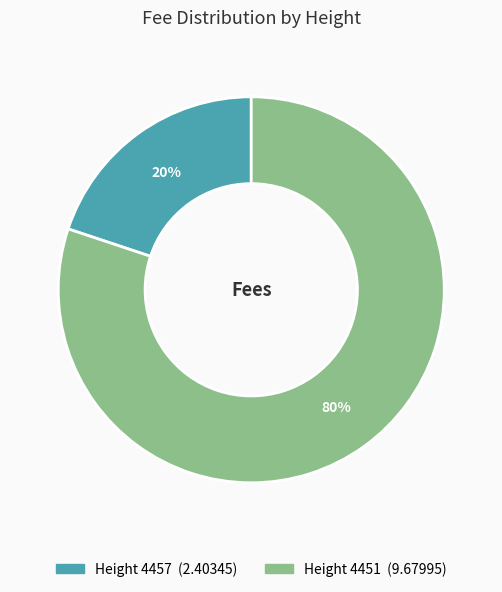

Does any single category account for the majority?

Yes